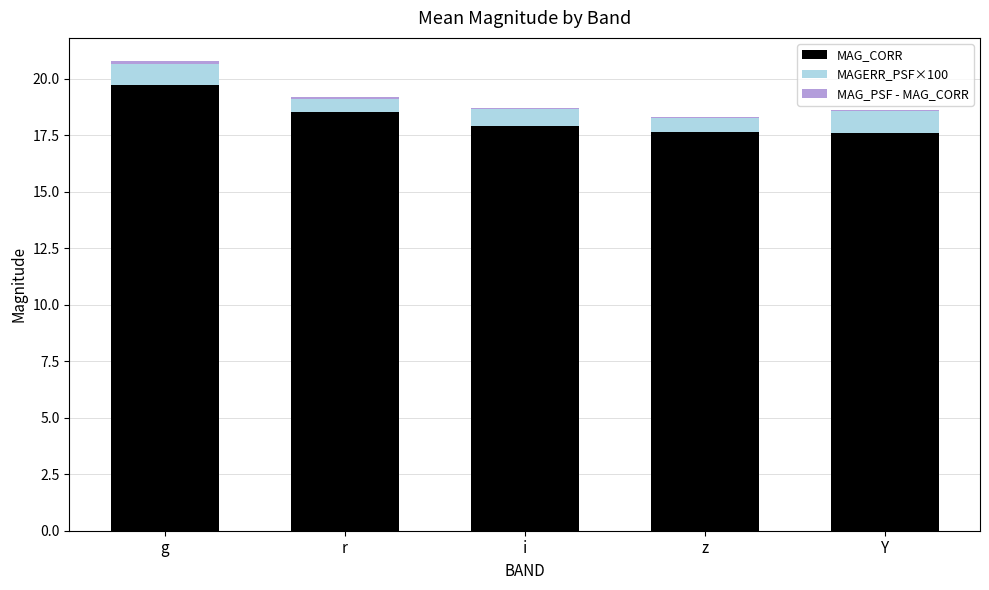

True or false: MAG_CORR has a value of 17.7 at z.

True